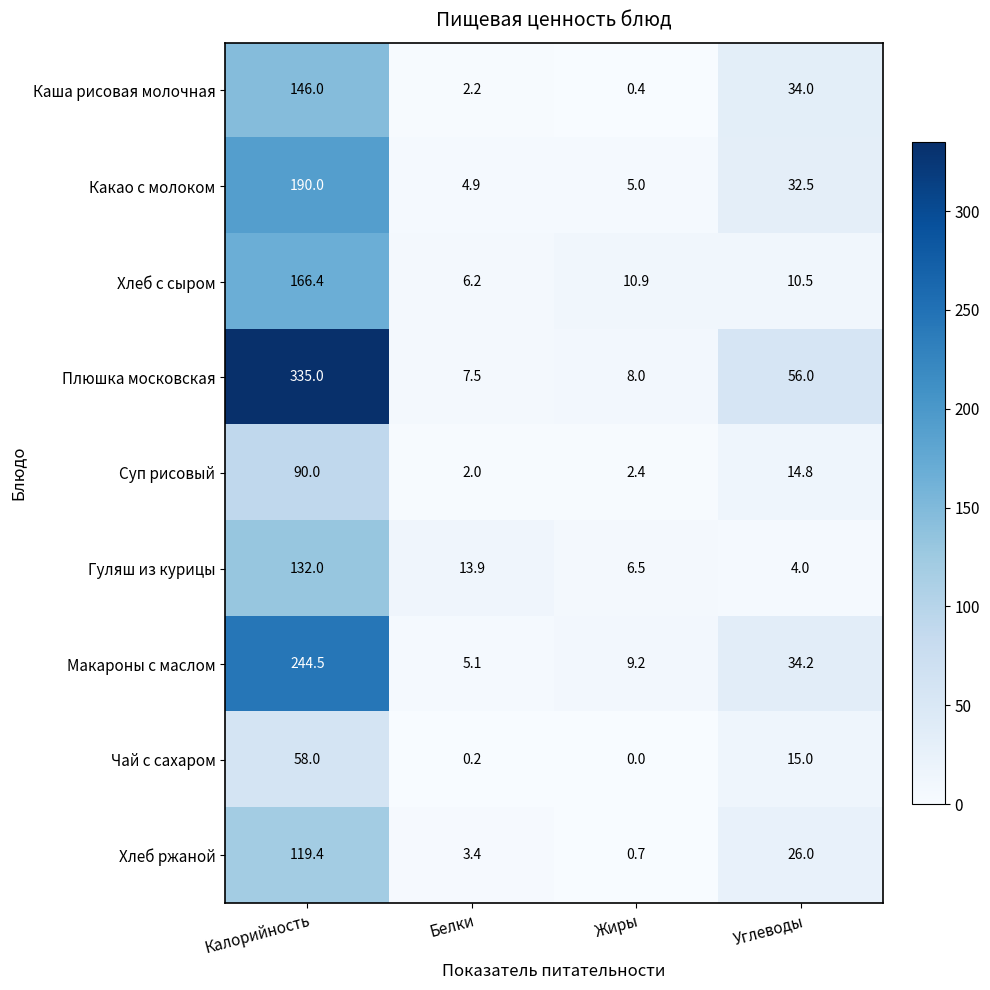

The value of Хлеб ржаной at Белки is 3.4. True or false?

True